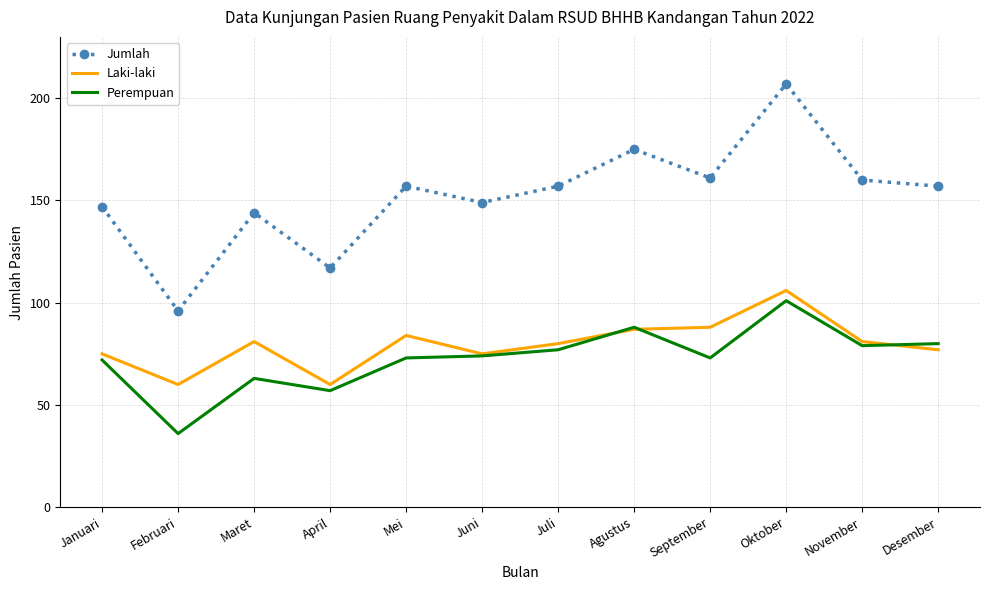

What is the approximate value of Jumlah at April?

117